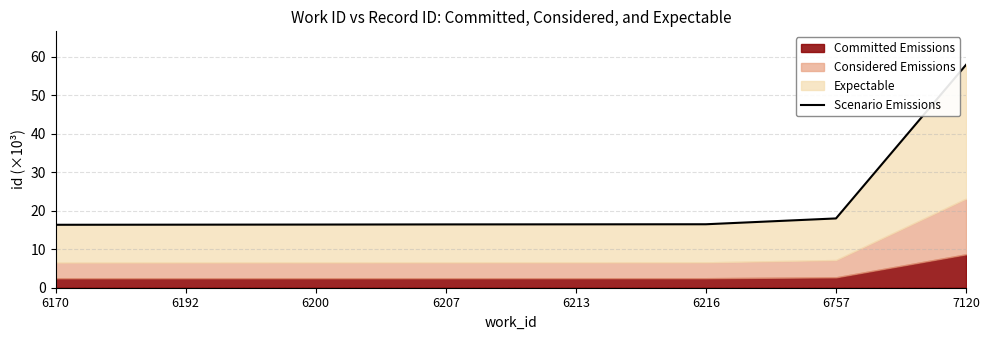

What value does the data have at 6207?

16.4